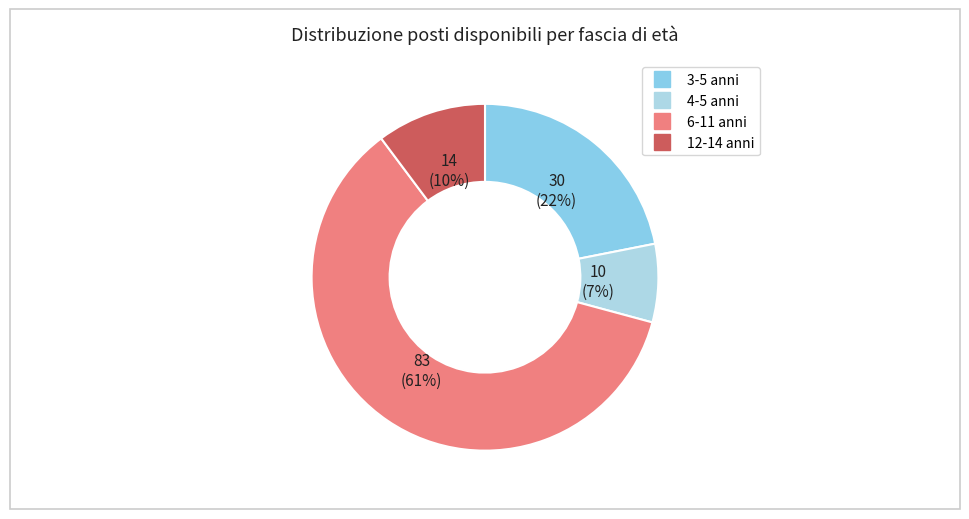

To the nearest percent, what is the average slice percentage?

25%